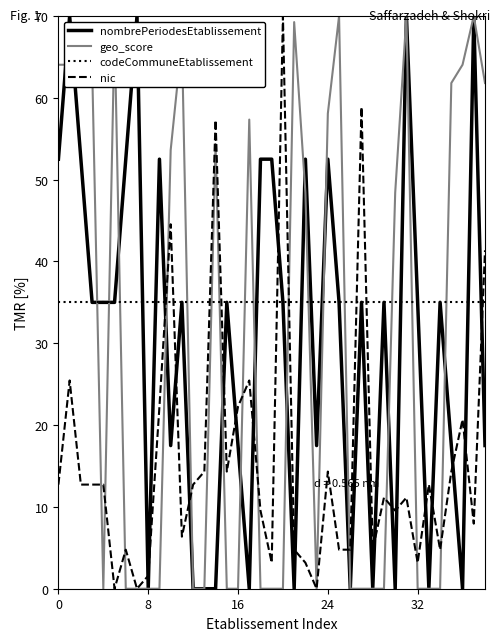

Reading left to right, transcribe all the data shown in this chart.

nombrePeriodesEtablissement: 52.5	70.0	52.5	35.0	35.0	35.0	52.5	70.0	0.0	52.5	17.5	35.0	0.0	0.0	0.0	35.0	17.5	0.0	52.5	52.5	35.0	0.0	52.5	17.5	52.5	35.0	0.0	35.0	0.0	35.0	0.0	70.0	35.0	0.0	35.0	17.5	0.0	70.0	17.5
geo_score: 64.0	64.0	64.0	64.0	0.0	68.5	0.0	0.0	0.0	0.0	53.6	67.0	0.0	0.0	54.4	0.0	0.0	57.3	0.0	0.0	0.0	69.3	48.4	0.0	58.1	70.0	0.0	0.0	0.0	0.0	48.4	70.0	0.0	0.0	0.0	61.8	64.0	70.0	61.8
codeCommuneEtablissement: 35.0	35.0	35.0	35.0	35.0	35.0	35.0	35.0	35.0	35.0	35.0	35.0	35.0	35.0	35.0	35.0	35.0	35.0	35.0	35.0	35.0	35.0	35.0	35.0	35.0	35.0	35.0	35.0	35.0	35.0	35.0	35.0	35.0	35.0	35.0	35.0	35.0	35.0	35.0
nic: 12.7	25.5	12.7	12.7	12.7	0.0	4.8	0.0	1.6	22.3	44.5	6.4	12.7	14.3	57.3	14.3	22.3	25.5	9.5	3.2	70.0	4.8	3.2	0.0	14.3	4.8	4.8	58.9	4.8	11.1	9.5	11.1	3.2	12.7	4.8	14.3	20.7	8.0	41.4